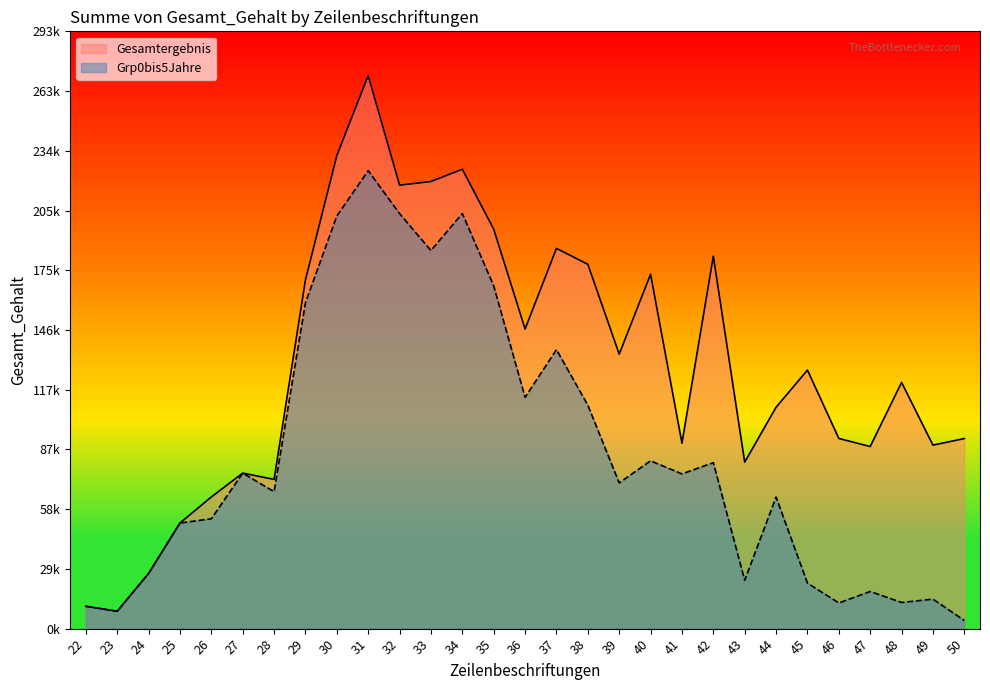

Where is the first local minimum for Grp0bis5Jahre?

23